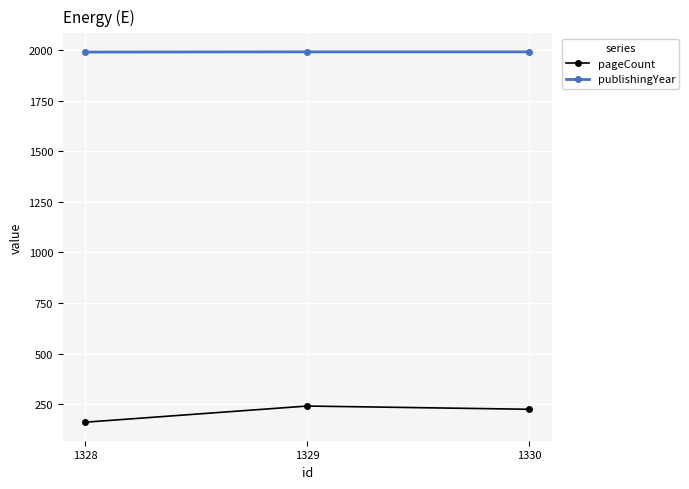

Which series has the largest total across all categories?

publishingYear